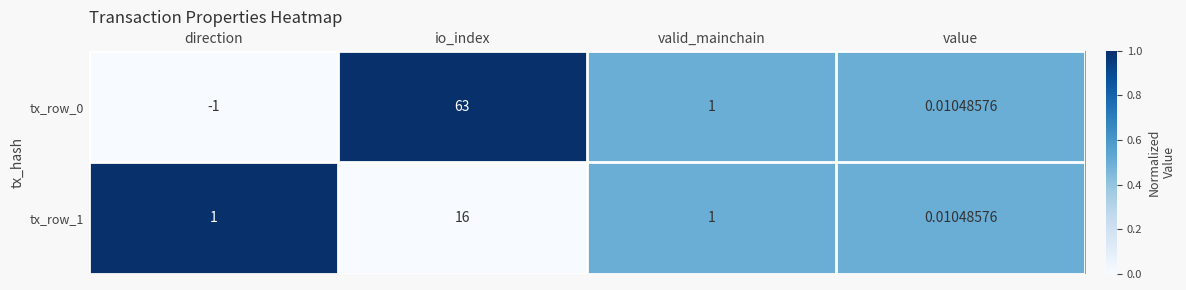

Which category has the lowest value across all series?

direction